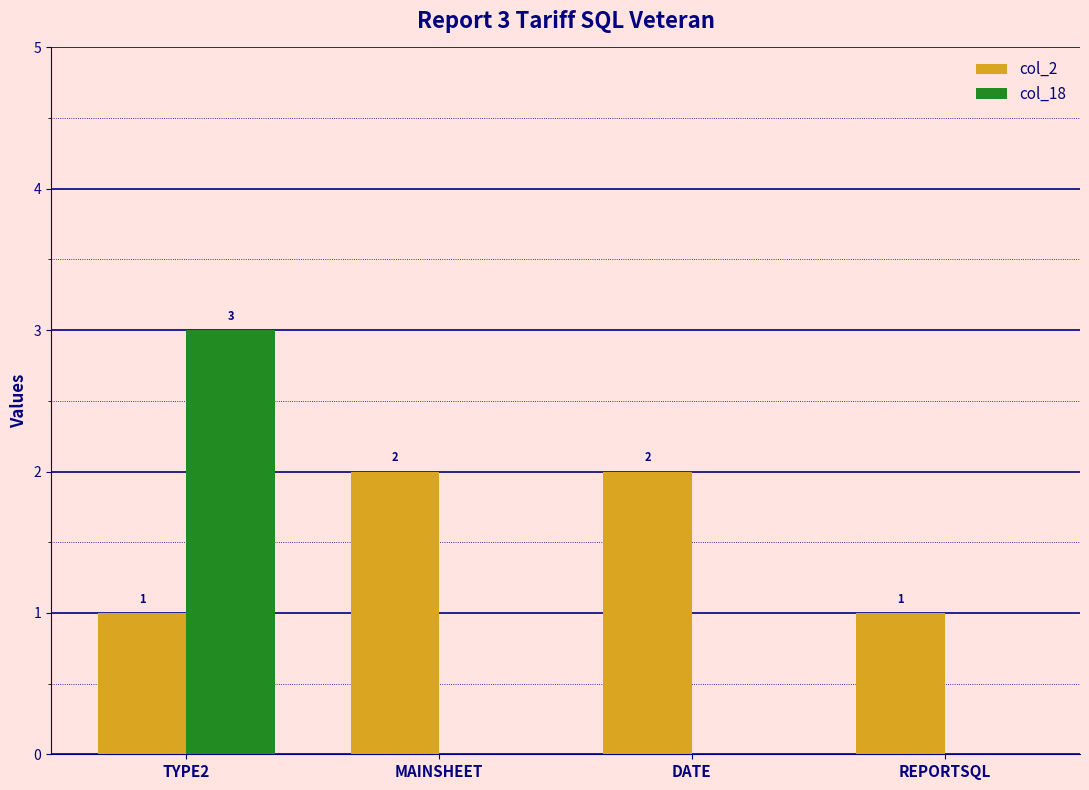

Which series has the largest total across all categories?

col_2